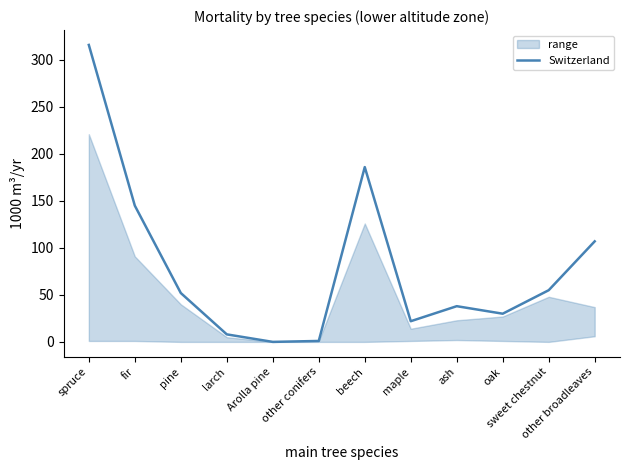

List the labels in order of value, smallest first.

Arolla pine, other conifers, larch, maple, oak, ash, pine, sweet chestnut, other broadleaves, fir, beech, spruce